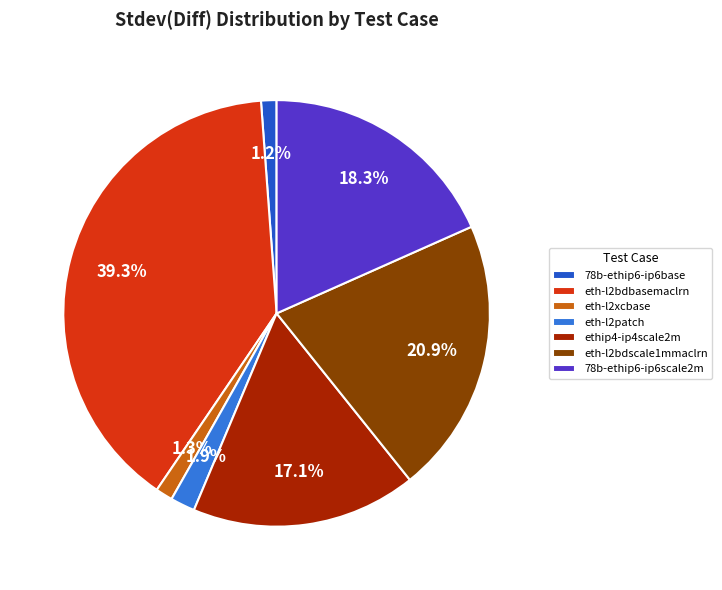

How much of the chart is everything except eth-l2patch?

98.1%